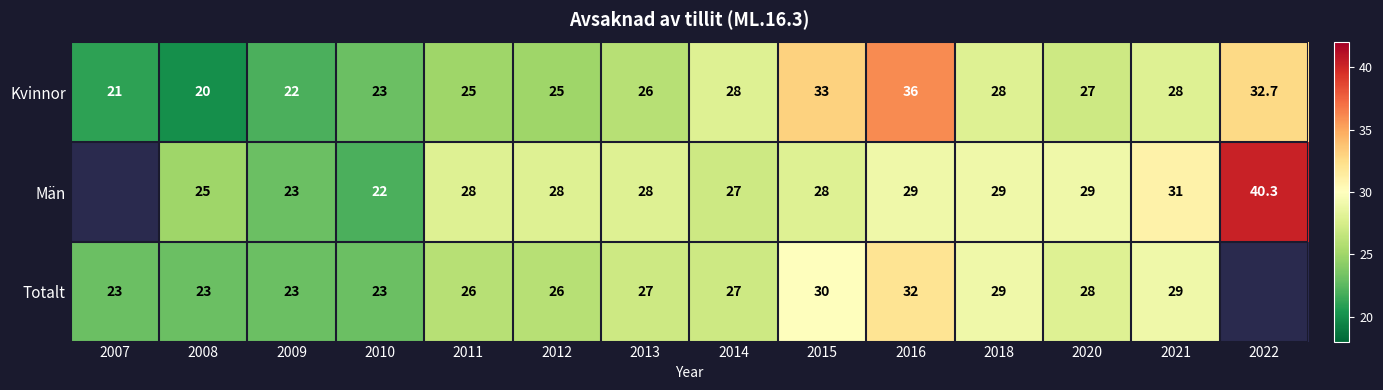

Rank the series at 2016 from lowest to highest value.

Män, Totalt, Kvinnor